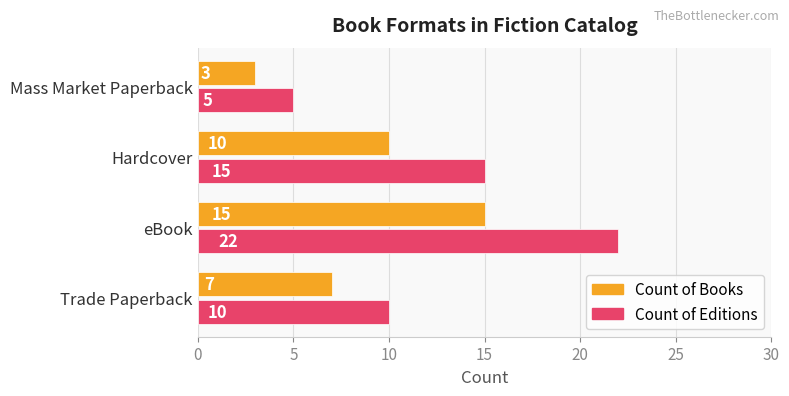

What is the minimum value shown in the chart?

3